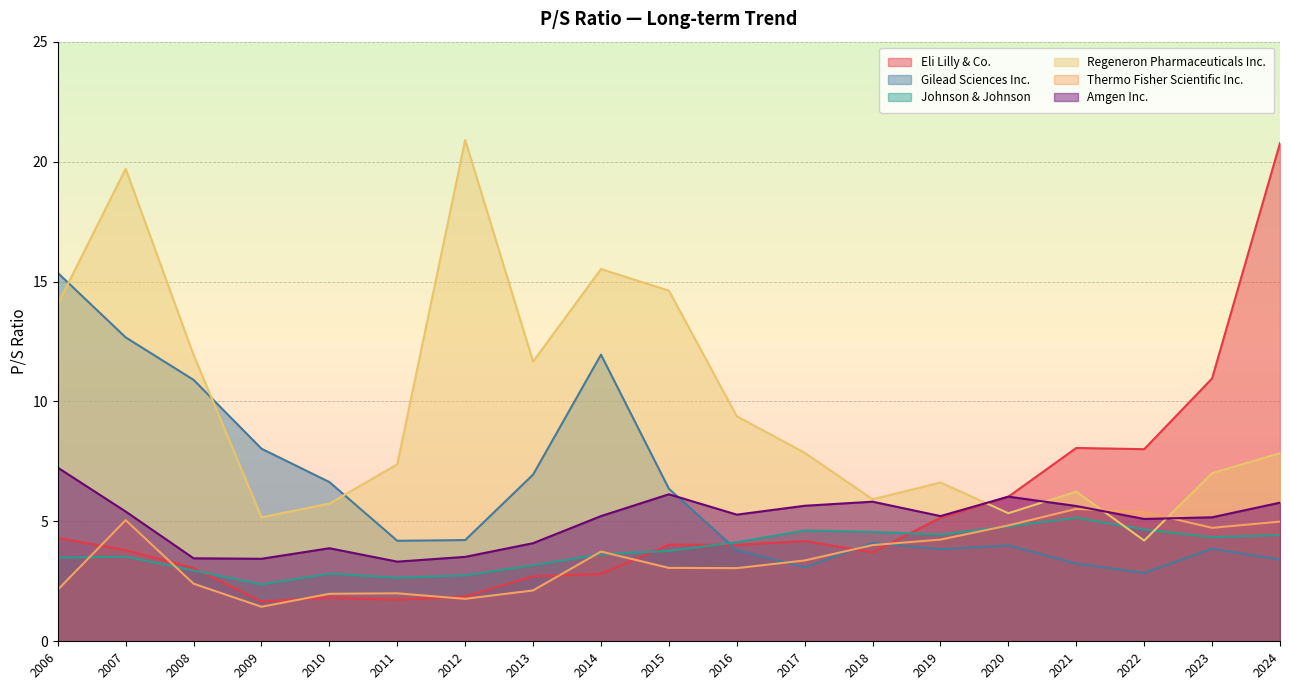

True or false: Eli Lilly & Co. and Amgen Inc. cross at least once.

False